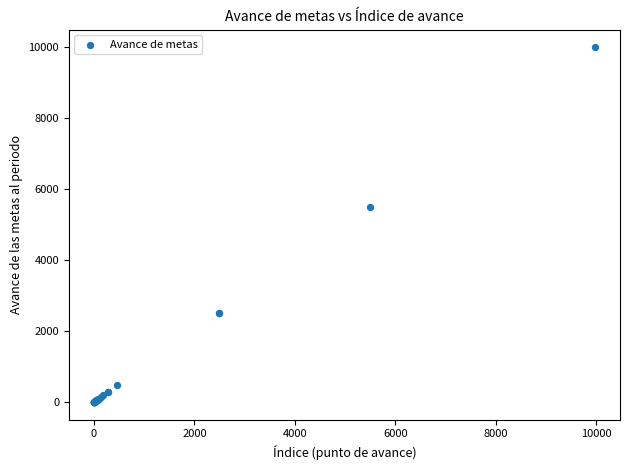

What Y value in the scatter plot is closest to 4988?

5500